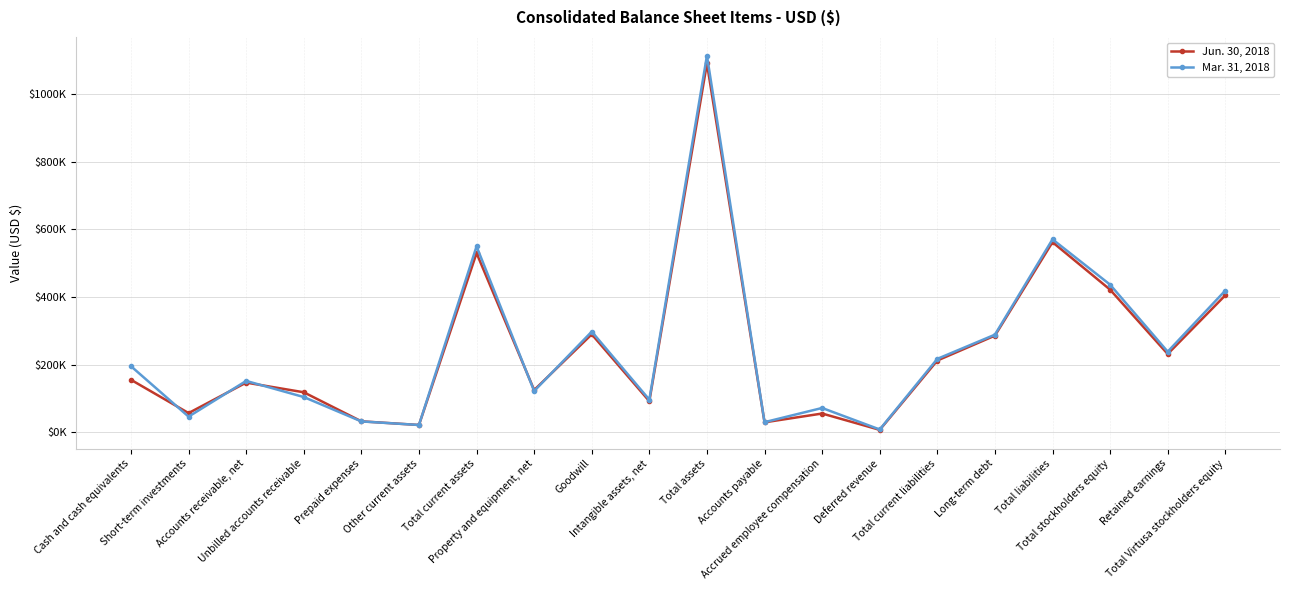

How many times do Mar. 31, 2018 and Jun. 30, 2018 cross each other?

6